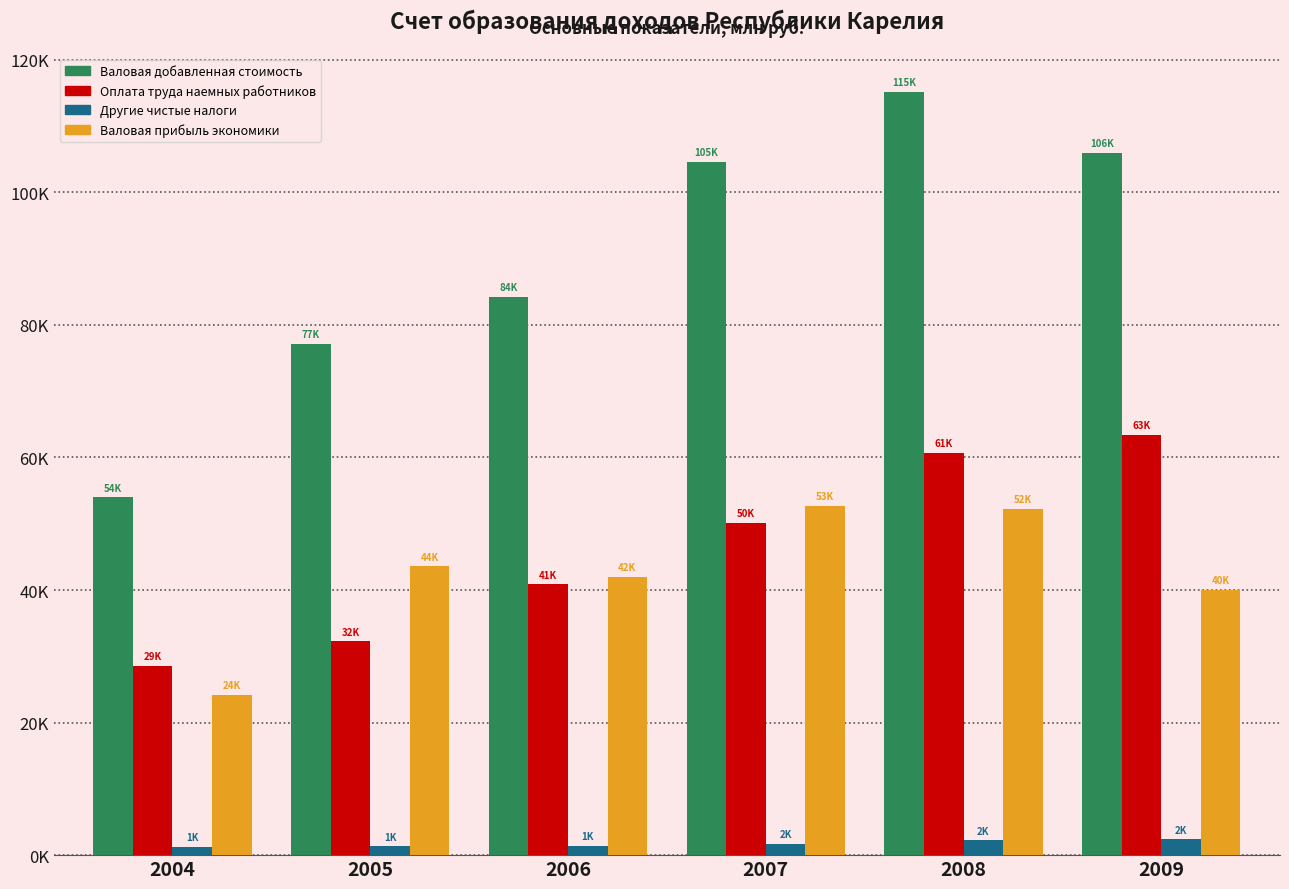

What is the total value across all series at 2005?

154249.6